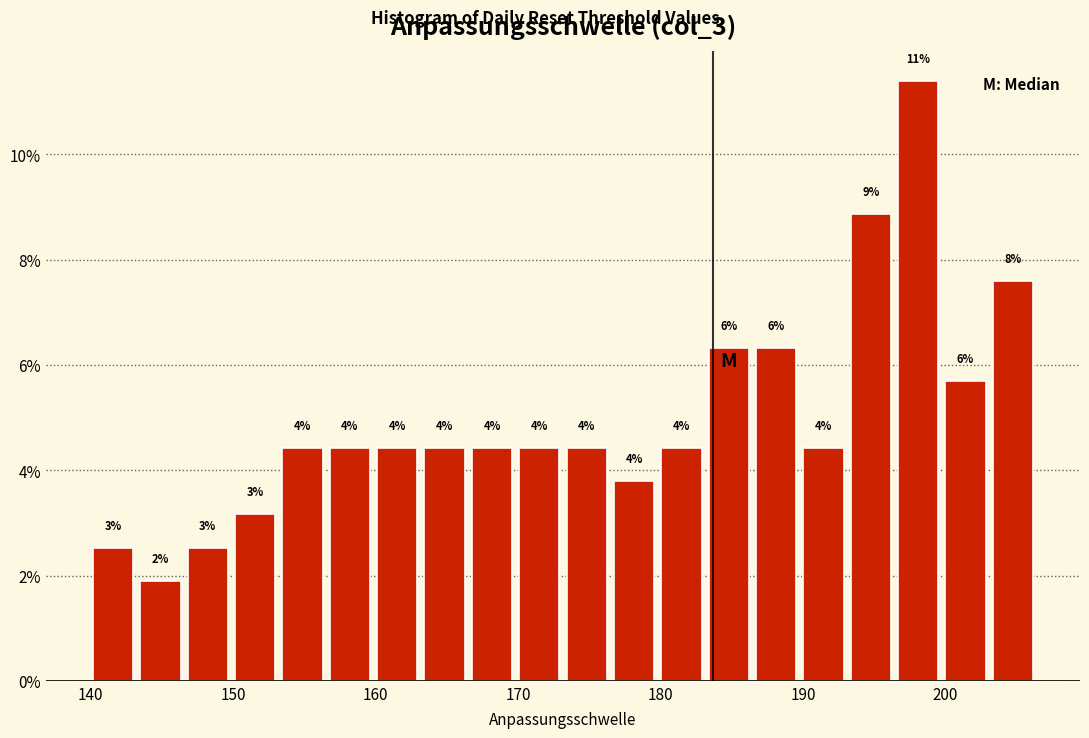

Read against the x-axis, roughly where is the centre of the tallest bar?

198